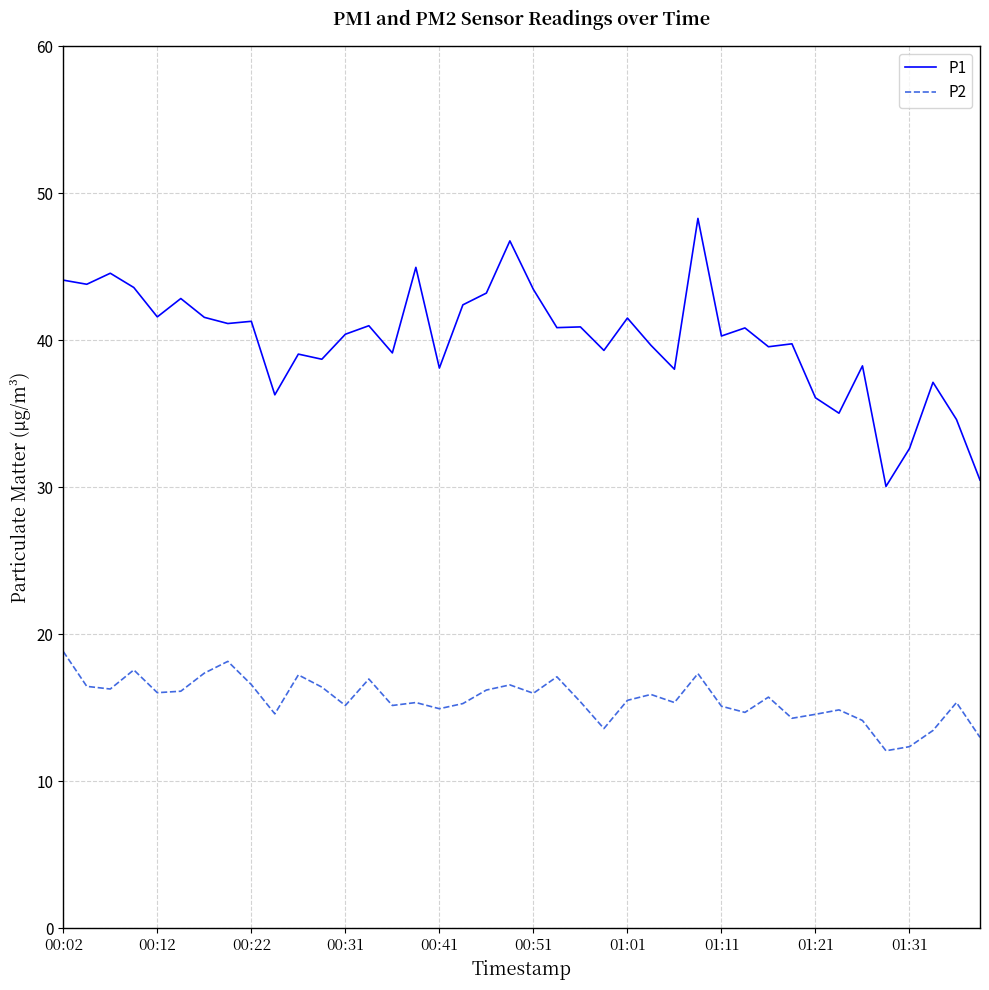

Which series has the largest range (max minus min)?

P1